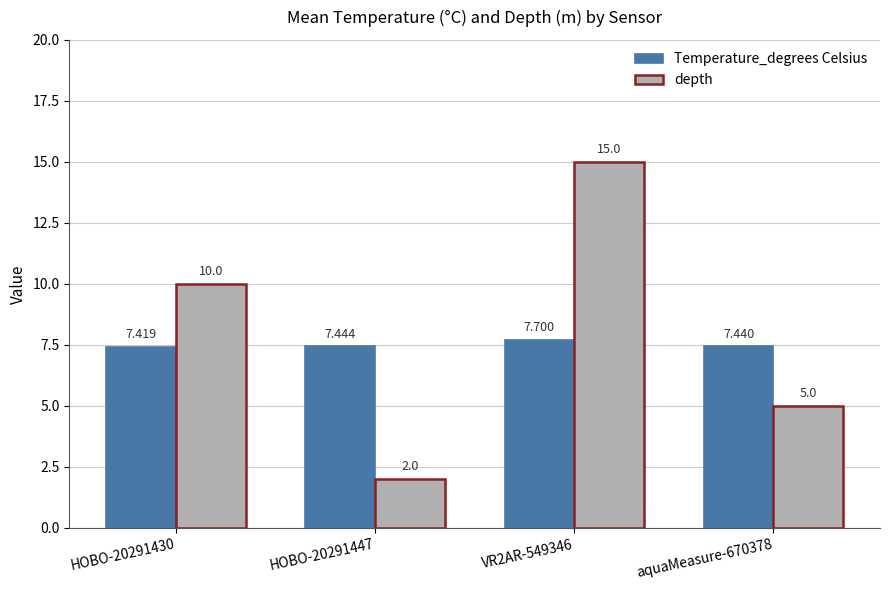

What is the difference between the maximum and minimum values in the depth series?

13.0